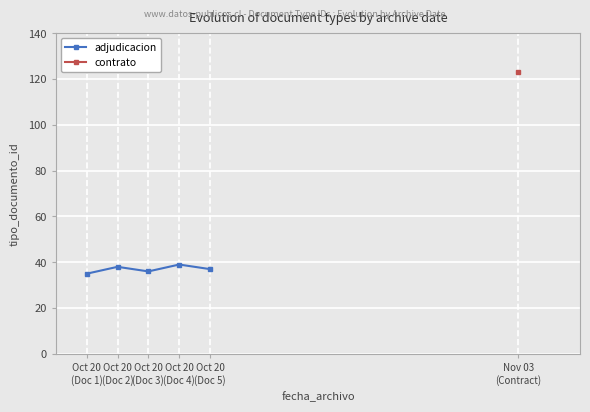

What is the maximum value for adjudicacion?

39